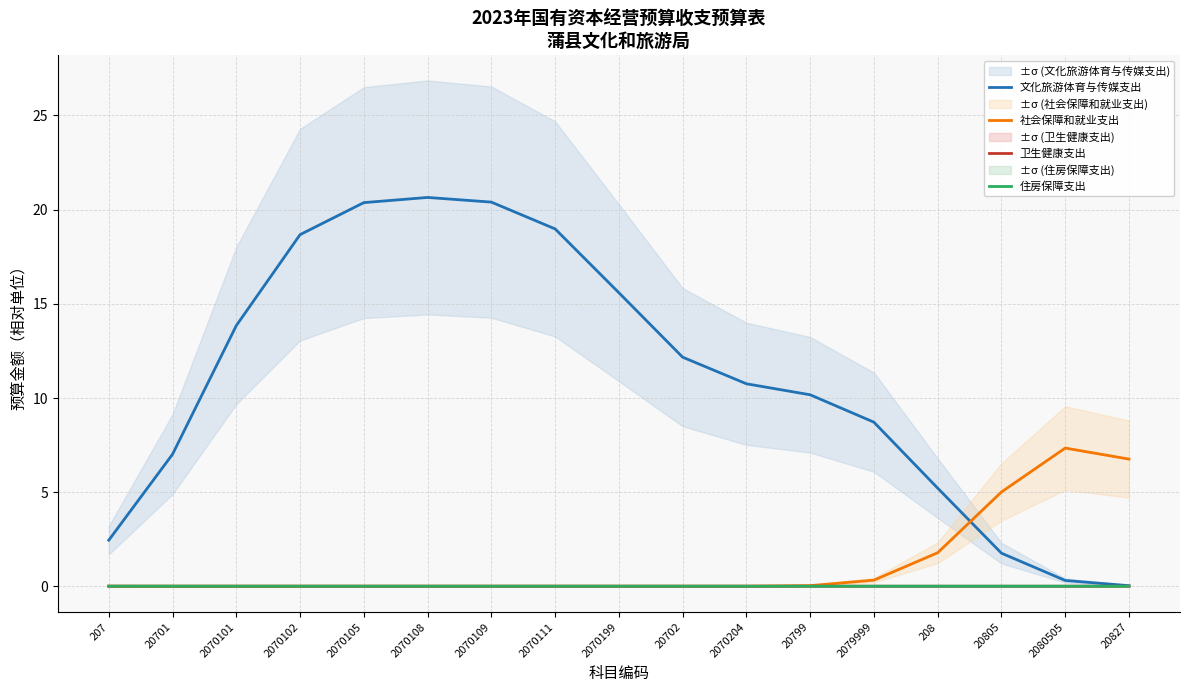

What is the label of the 12th point from the right?

2070108